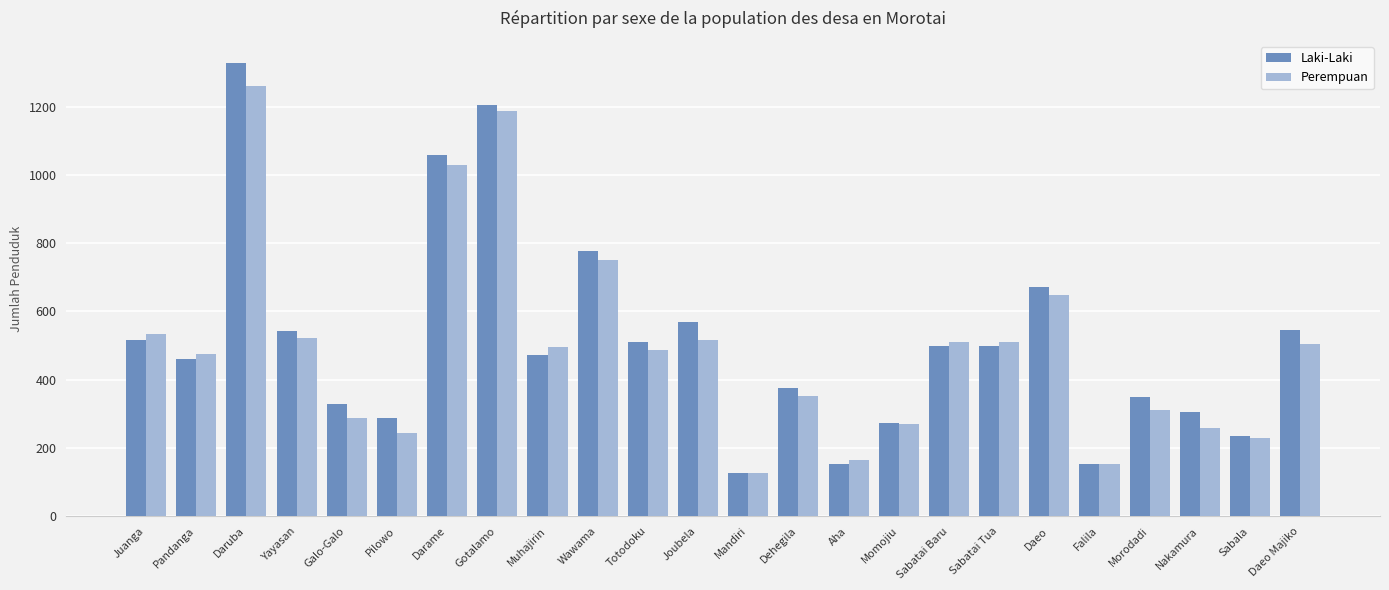

How many bars are there in each group?

2